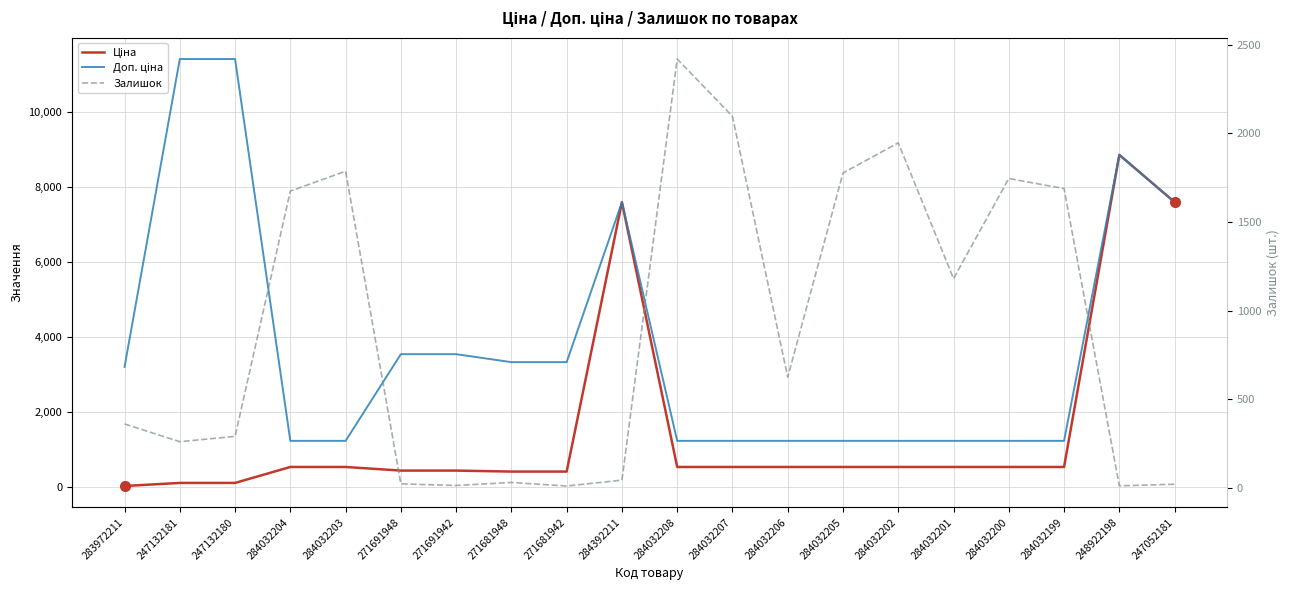

Where does the Залишок series first go above 624?

284032204